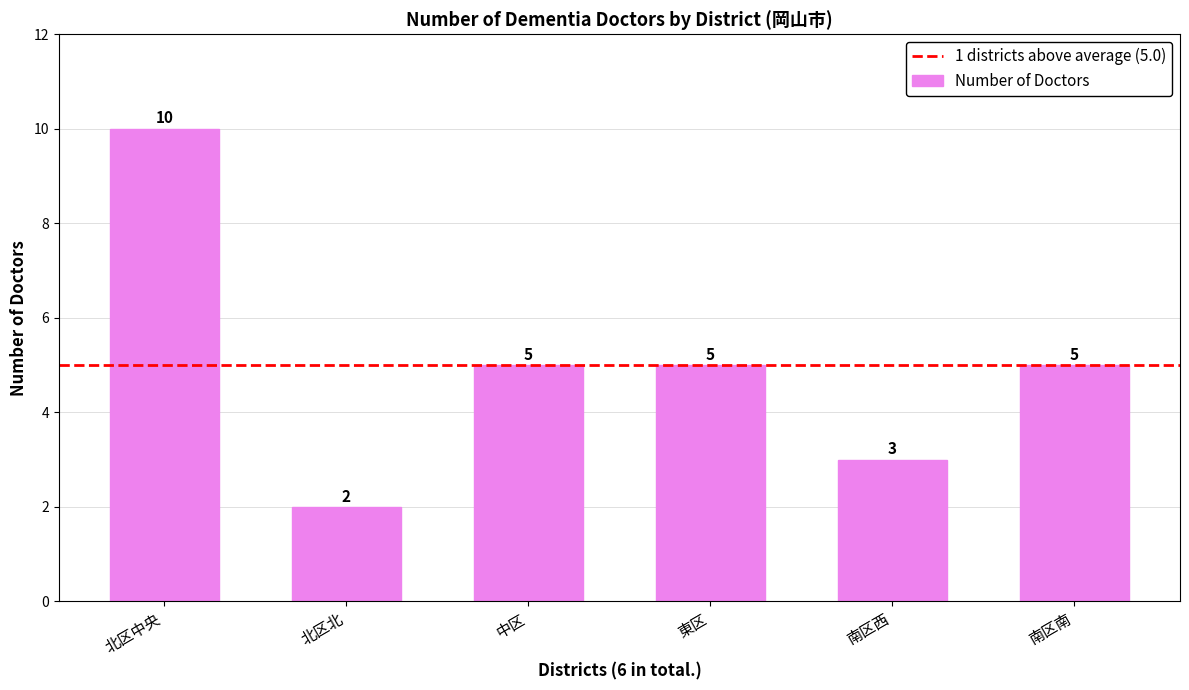

What is the smallest value displayed?

2